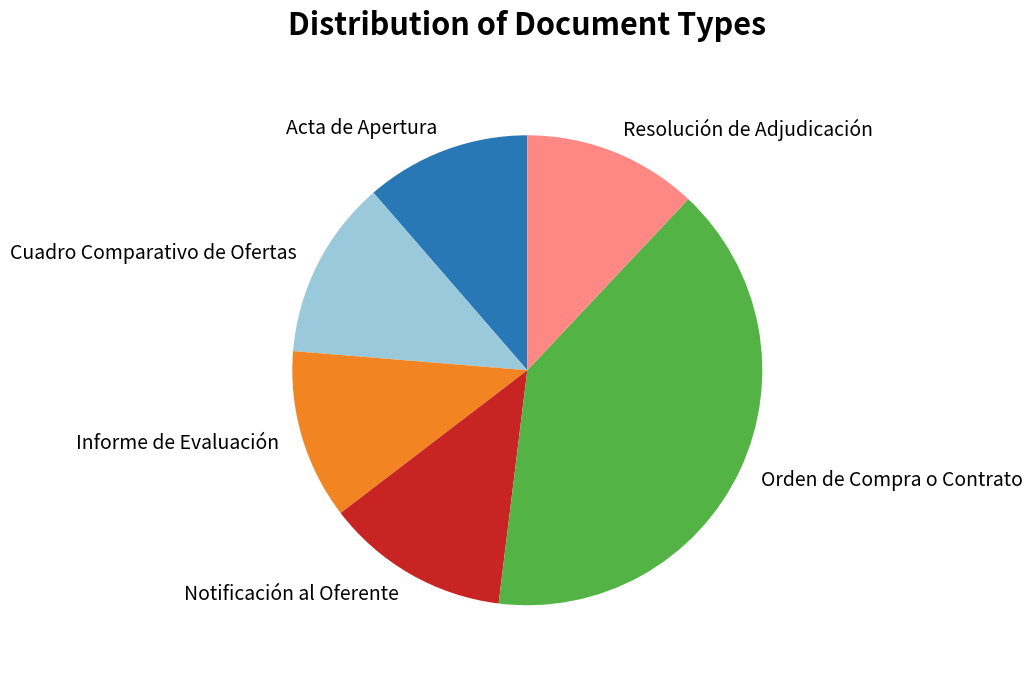

Between Orden de Compra o Contrato and Acta de Apertura, which is larger?

Orden de Compra o Contrato